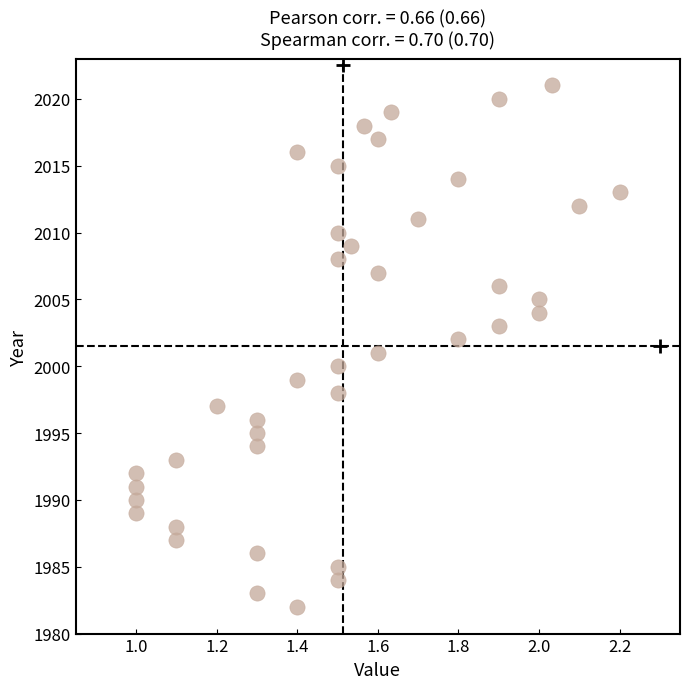

What is the range of Y values (max minus min)?

39